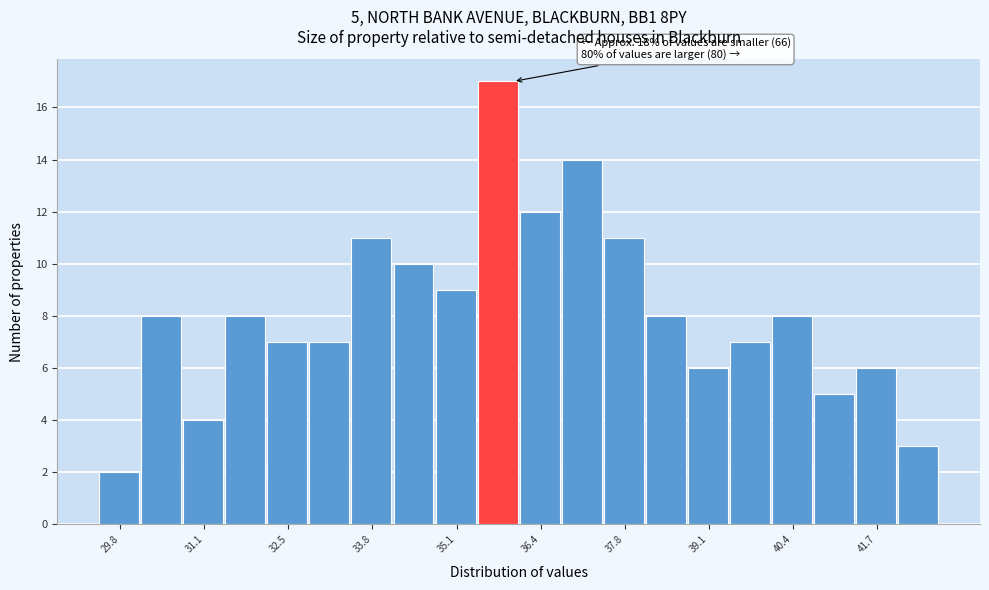

Around what value on the x-axis is the tallest bar? Give the approximate position of its centre, as read against the axis.

35.8